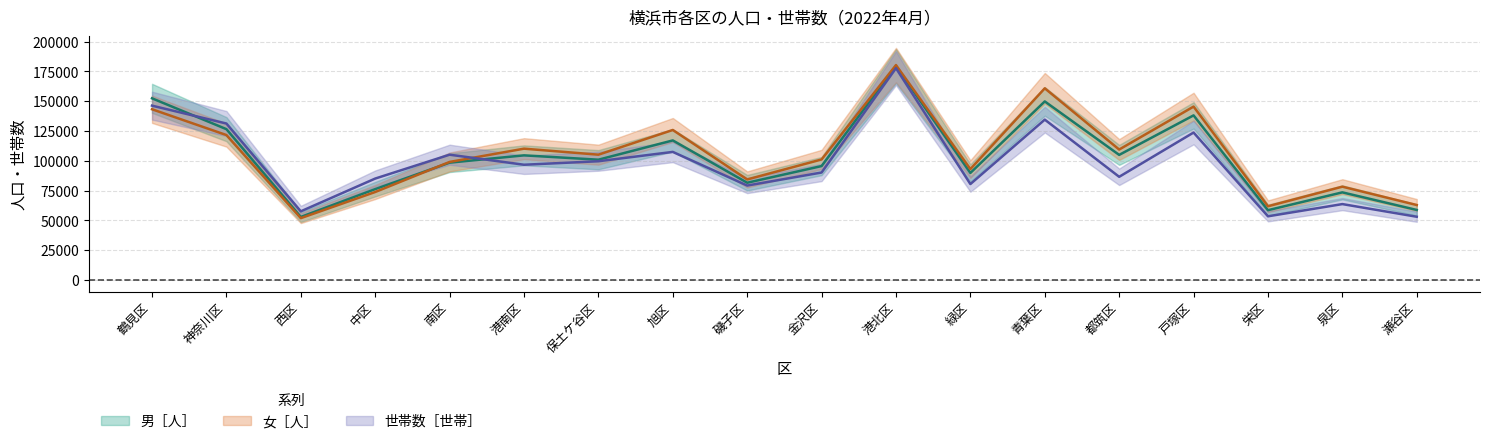

Reading left to right, extract all data points from this chart.

男［人］: 152444	126566	52925	76265	98459	104590	100949	117126	81612	95602	179410	89826	149835	104972	138128	58584	73545	58777
女［人］: 143268	121626	51905	73839	99069	110195	105155	125873	84370	101146	180342	93064	160841	109464	145493	61867	78317	62914
世帯数［世帯］: 146300	131281	57631	85116	105144	96717	99649	107484	79250	90201	177746	80507	134562	86589	123729	53450	63704	53082